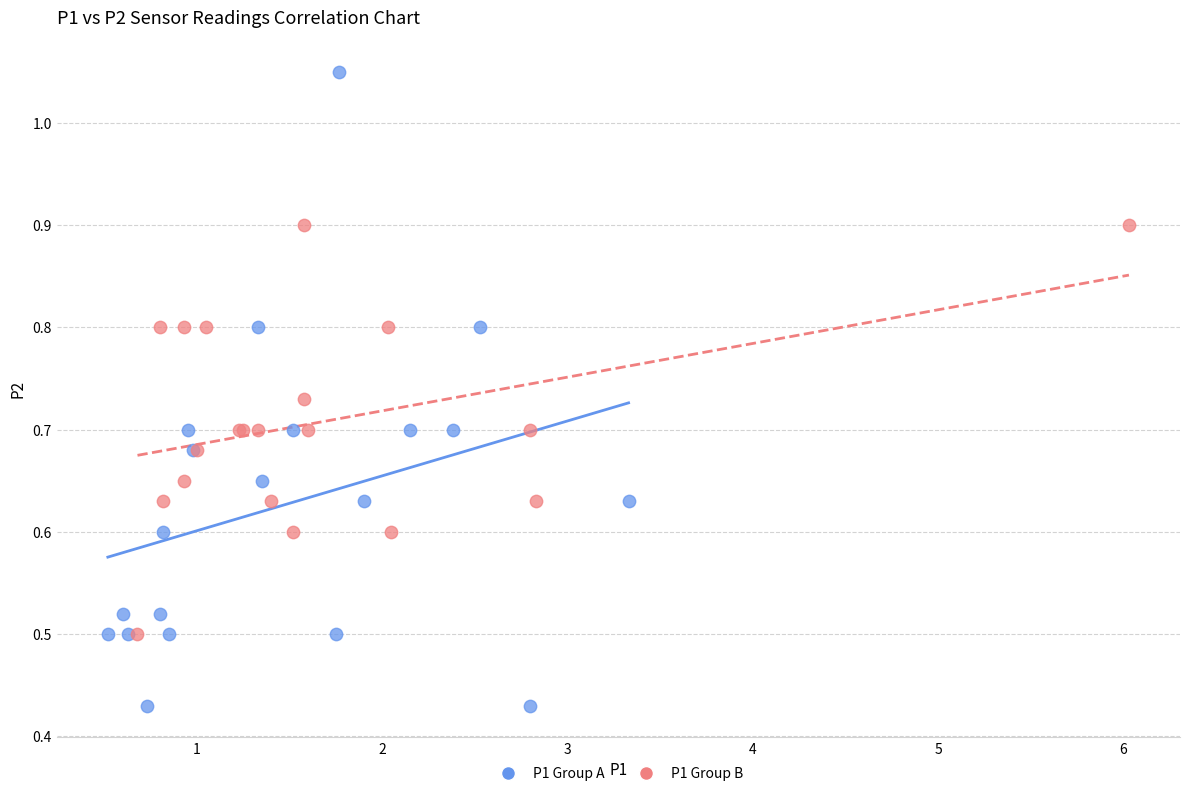

Which series has the widest spread of Y values?

P1 Group A